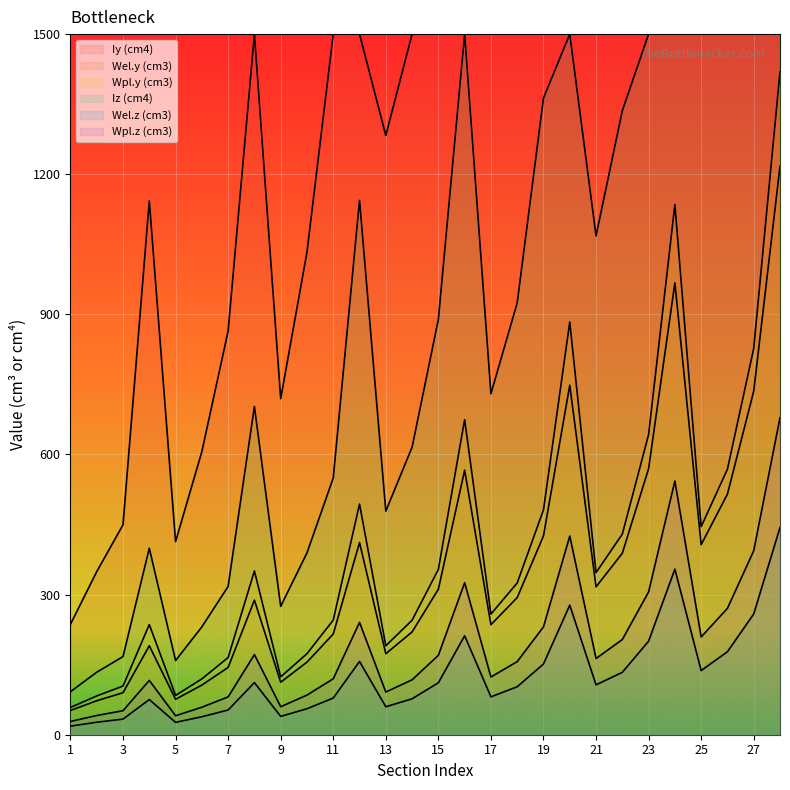

Is it true that Wel.y (cm3) equals 74.4 at 8?

False